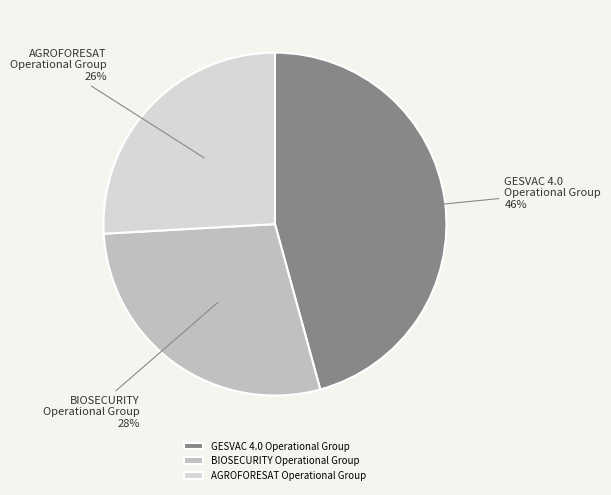

Is it true that BIOSECURITY Operational Group is 28% of the pie?

True